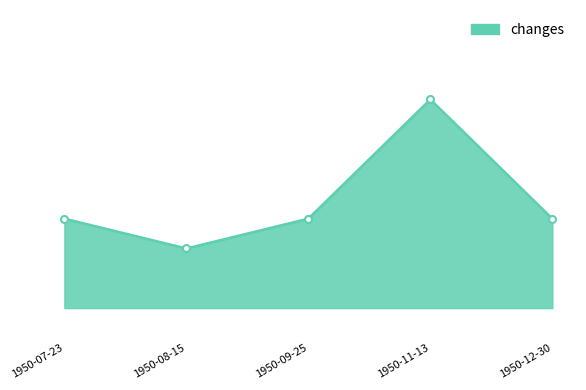

Reading left to right, transcribe all the data shown in this chart.

1950-07-23=1260	1950-08-15=1259	1950-09-25=1260	1950-11-13=1264	1950-12-30=1260